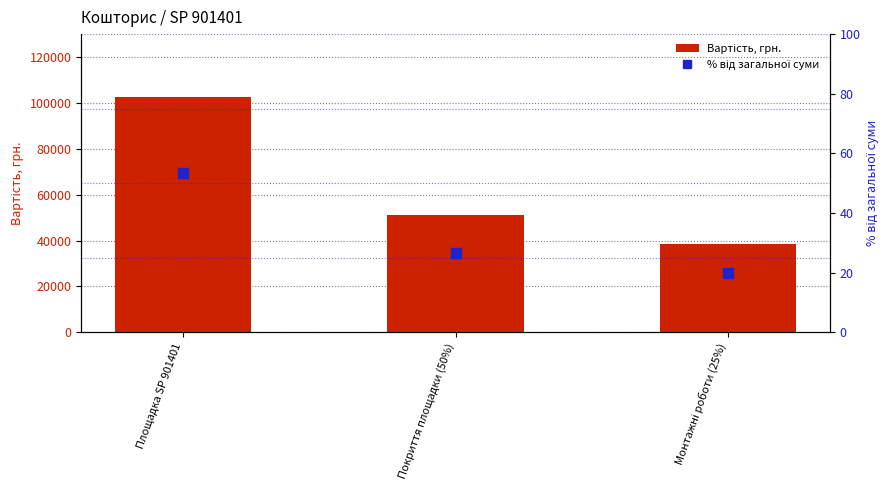

At how many categories does at least one series exceed 8227?

3